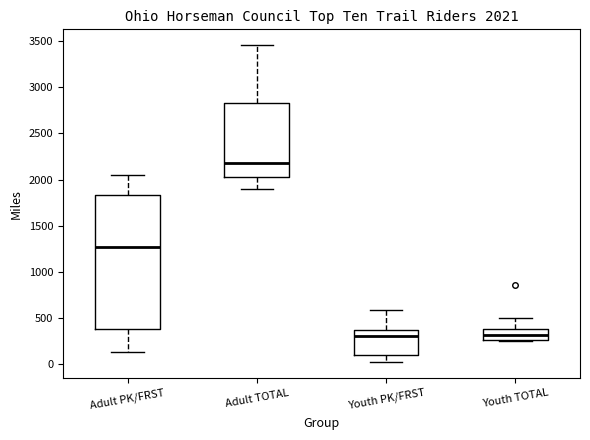

Which box's median line is the highest?

Adult TOTAL